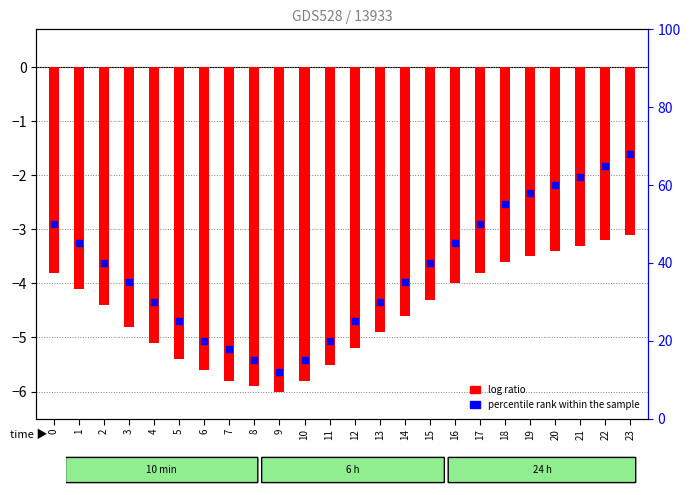

Is the value of log ratio at 6 greater than the value of percentile rank within the sample at 5?

No